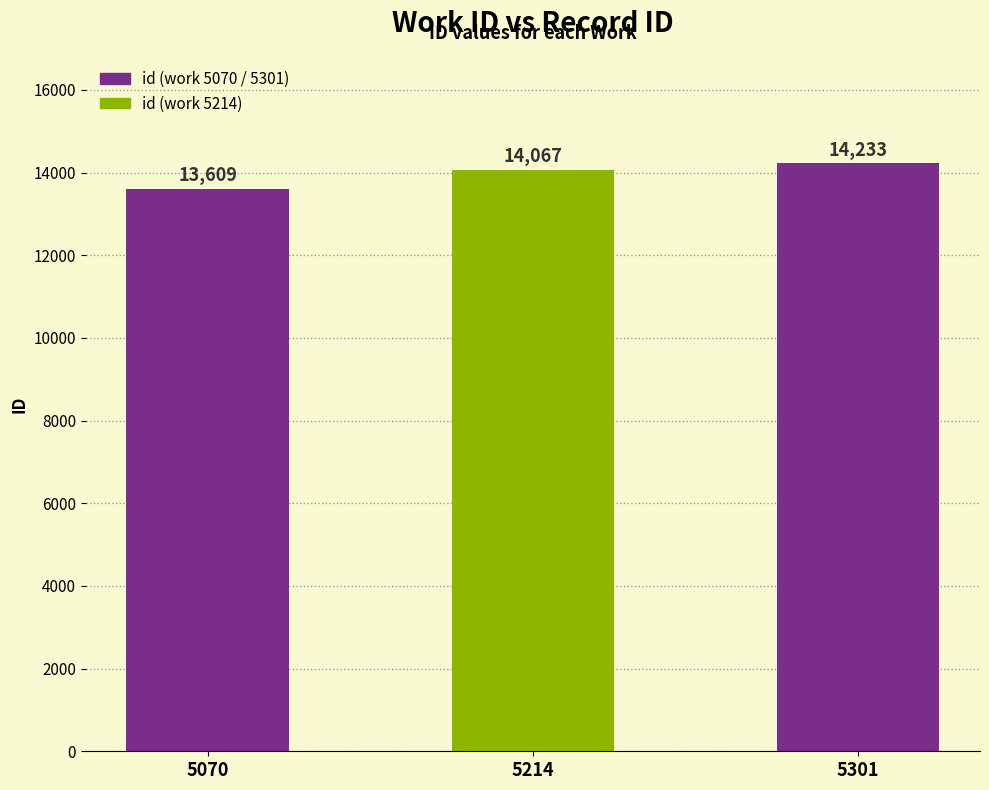

What is the sum of all values?

41909